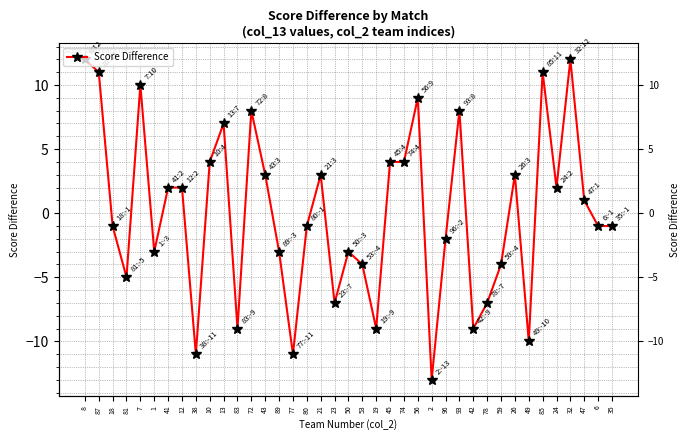

The chart shows a value of 3 at 43. True or false?

True